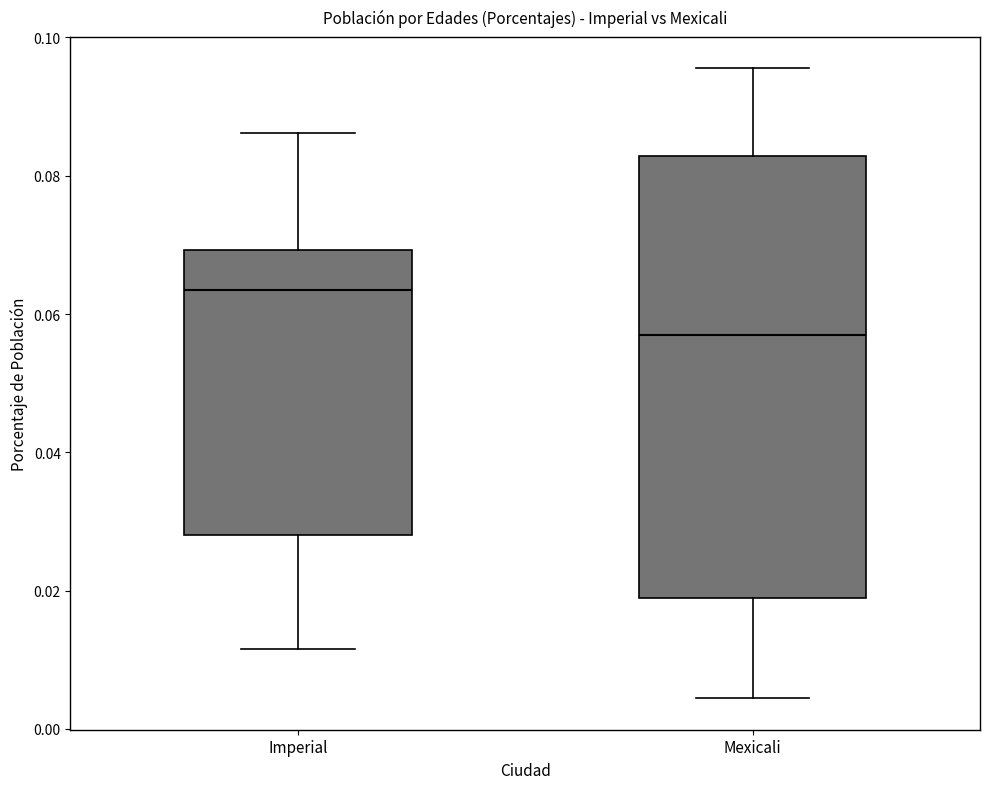

Reading left to right, read every box against the y-axis: the position of its median line, the range the box covers, and the ends of its whiskers. The values are not printed on the chart, so give them approximately, as read against the axis.

Imperial: median 0.064, box 0.028 to 0.070, whiskers 0.012 to 0.086
Mexicali: median 0.056, box 0.018 to 0.082, whiskers 0.004 to 0.096